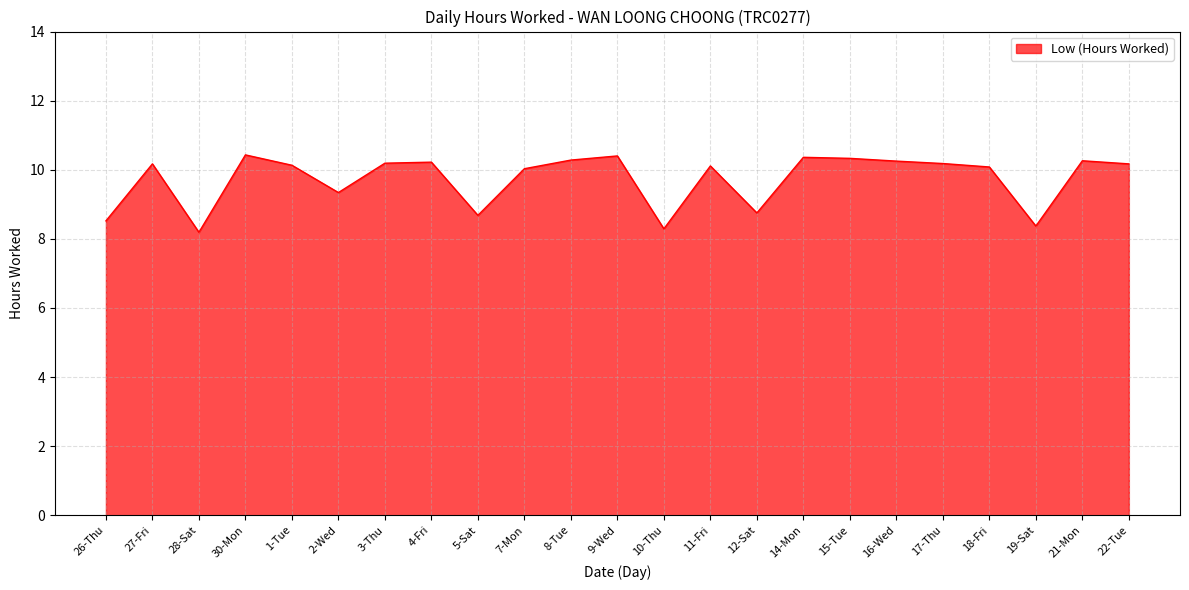

What is the maximum value shown in the chart?

10.4